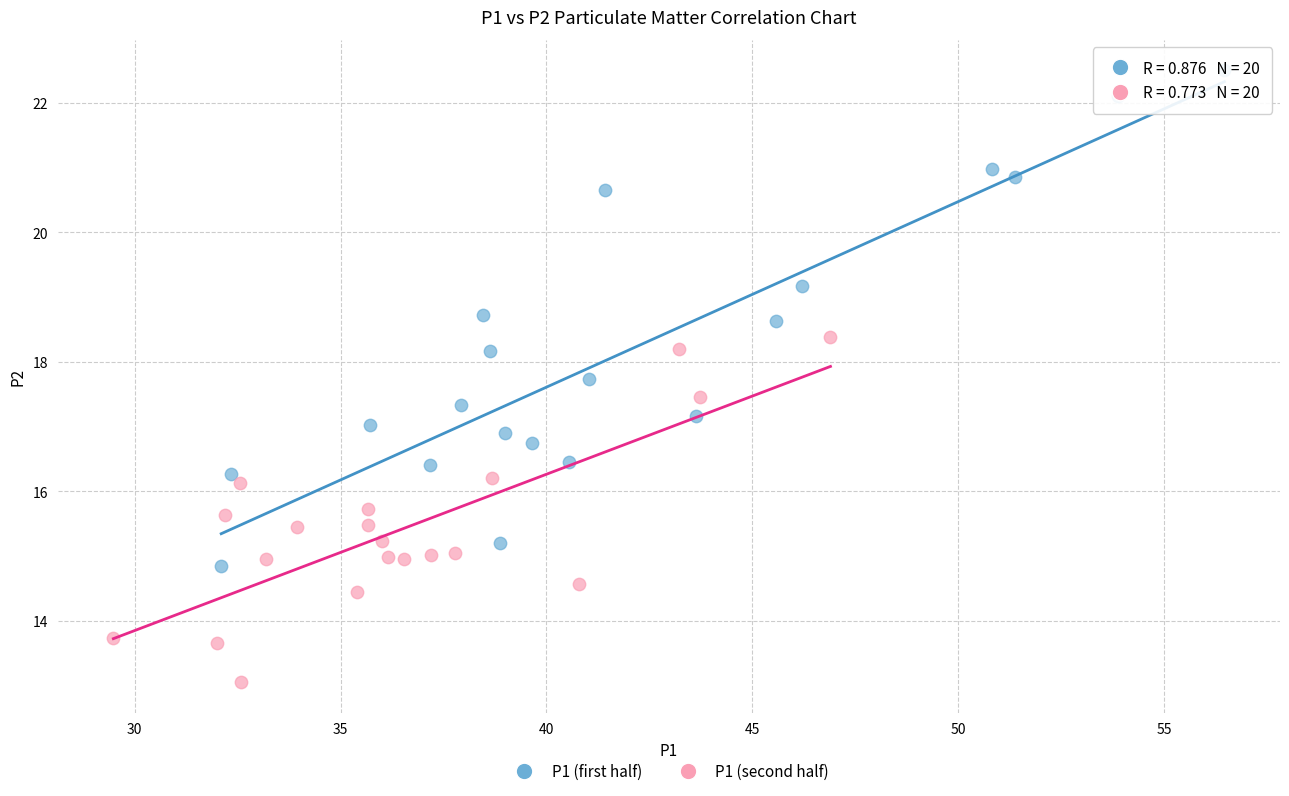

Which series contains the lowest Y value?

P1 (second half)